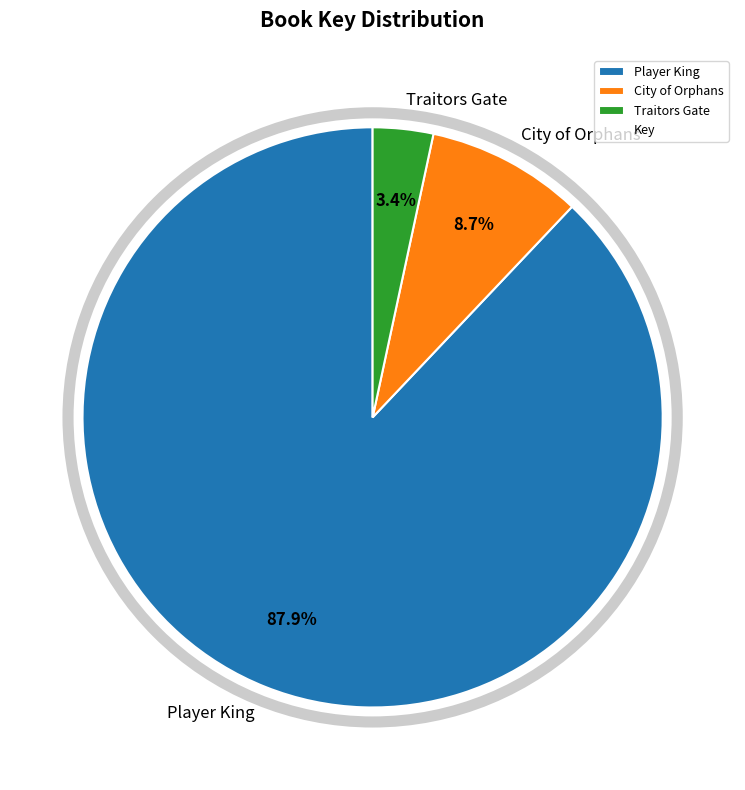

Is it true that City of Orphans is 1% of the pie?

False